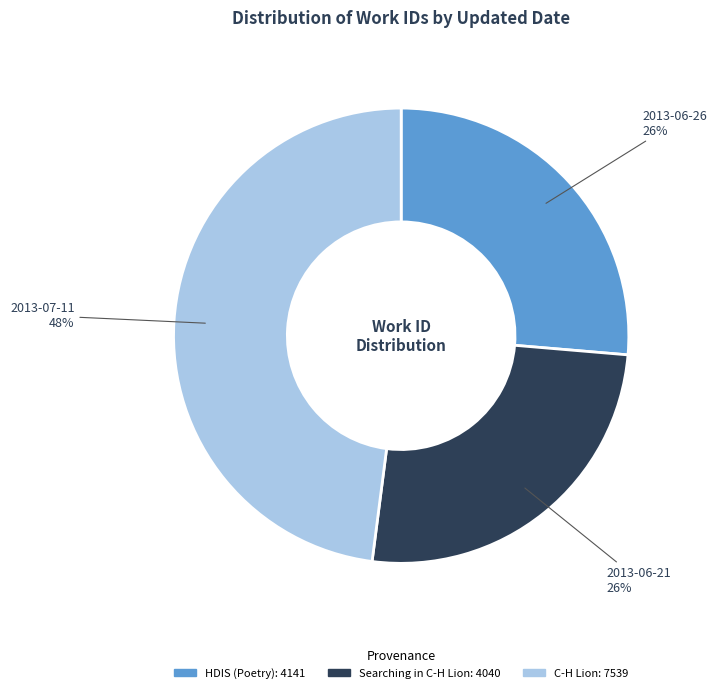

How many slices are in this pie chart?

3